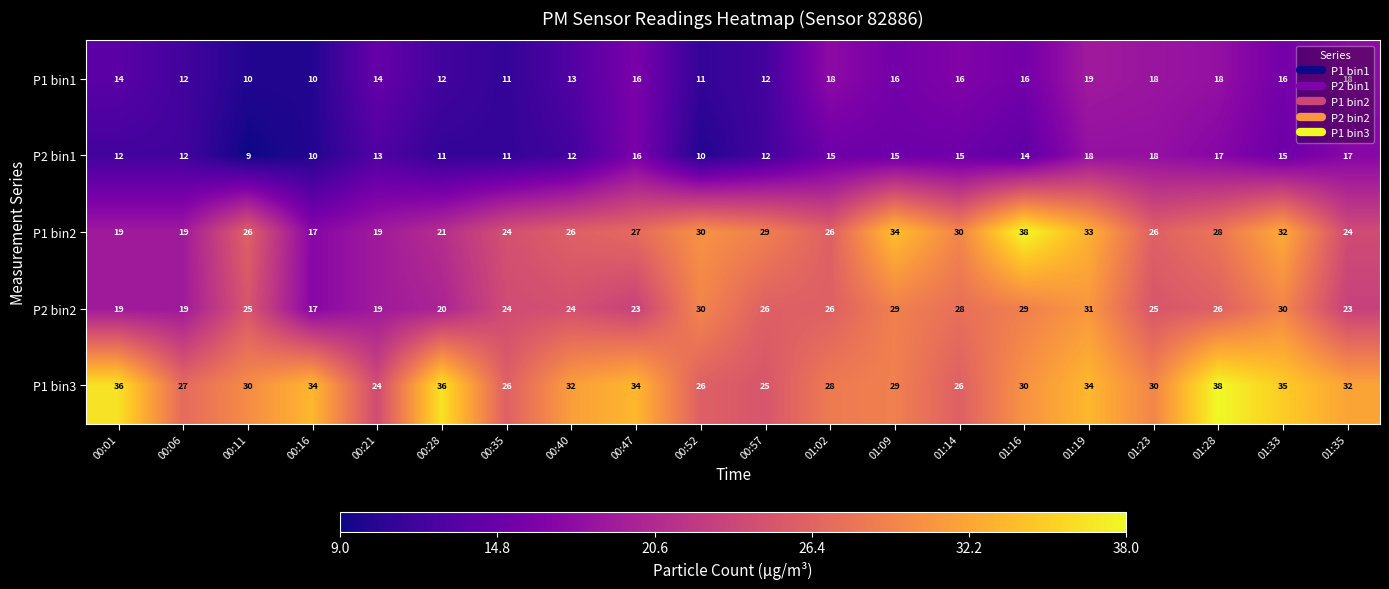

What is the difference between the maximum and minimum values in the P1 bin2 series?

21